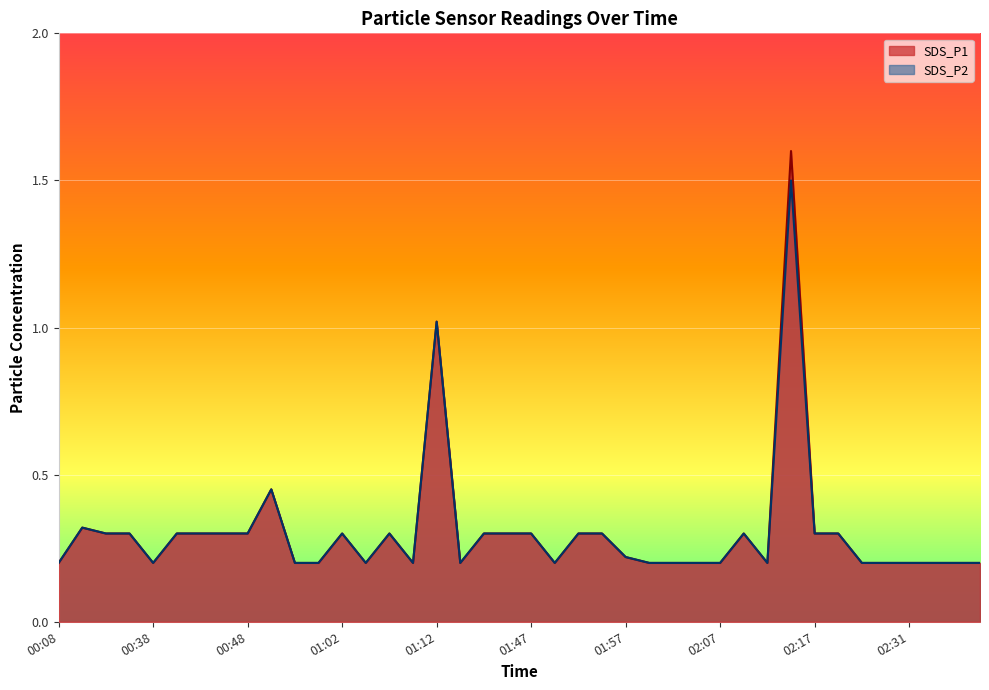

Reading left to right, extract all data points from this chart.

SDS_P1: 00:08=0.2	00:31=0.3	00:33=0.3	00:36=0.3	00:38=0.2	00:41=0.3	00:43=0.3	00:46=0.3	00:48=0.3	00:54=0.5	00:56=0.2	00:59=0.2	01:02=0.3	01:04=0.2	01:07=0.3	01:09=0.2	01:12=1.0	01:15=0.2	01:37=0.3	01:44=0.3	01:47=0.3	01:50=0.2	01:52=0.3	01:54=0.3	01:57=0.2	01:59=0.2	02:02=0.2	02:04=0.2	02:07=0.2	02:09=0.3	02:12=0.2	02:14=1.6	02:17=0.3	02:23=0.3	02:25=0.2	02:28=0.2	02:31=0.2	02:33=0.2	02:36=0.2	02:38=0.2
SDS_P2: 00:08=0.2	00:31=0.3	00:33=0.3	00:36=0.3	00:38=0.2	00:41=0.3	00:43=0.3	00:46=0.3	00:48=0.3	00:54=0.5	00:56=0.2	00:59=0.2	01:02=0.3	01:04=0.2	01:07=0.3	01:09=0.2	01:12=1.0	01:15=0.2	01:37=0.3	01:44=0.3	01:47=0.3	01:50=0.2	01:52=0.3	01:54=0.3	01:57=0.2	01:59=0.2	02:02=0.2	02:04=0.2	02:07=0.2	02:09=0.3	02:12=0.2	02:14=1.5	02:17=0.3	02:23=0.3	02:25=0.2	02:28=0.2	02:31=0.2	02:33=0.2	02:36=0.2	02:38=0.2